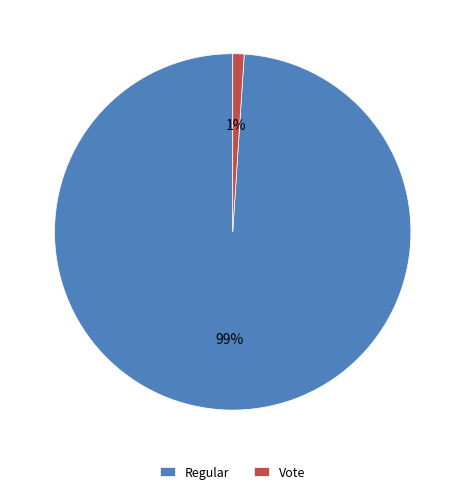

Combined, do Vote and Regular account for over 50%?

Yes